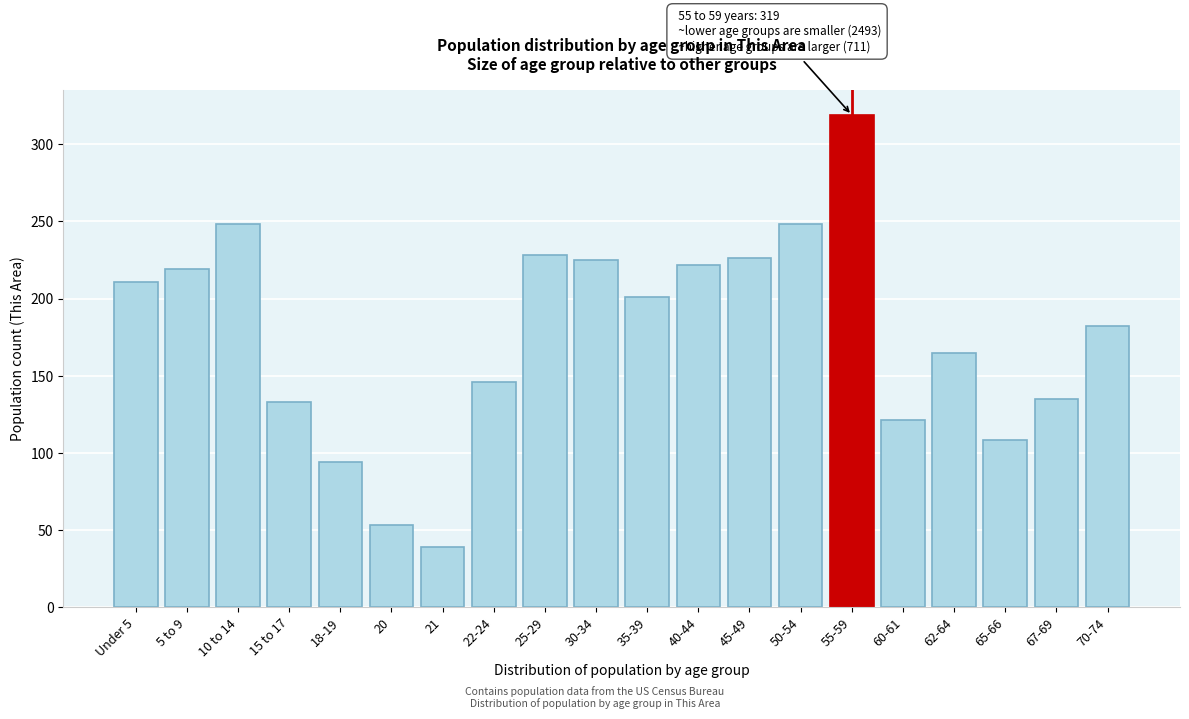

What value does the data have at 62-64, to the nearest 5?

165